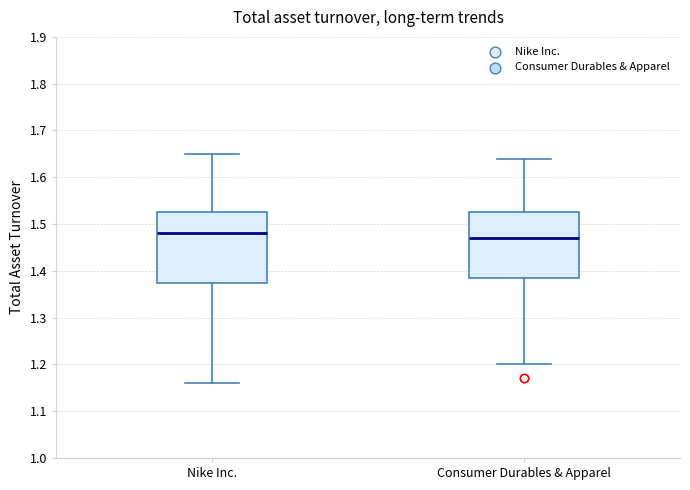

Which box has the highest median line?

Nike Inc.